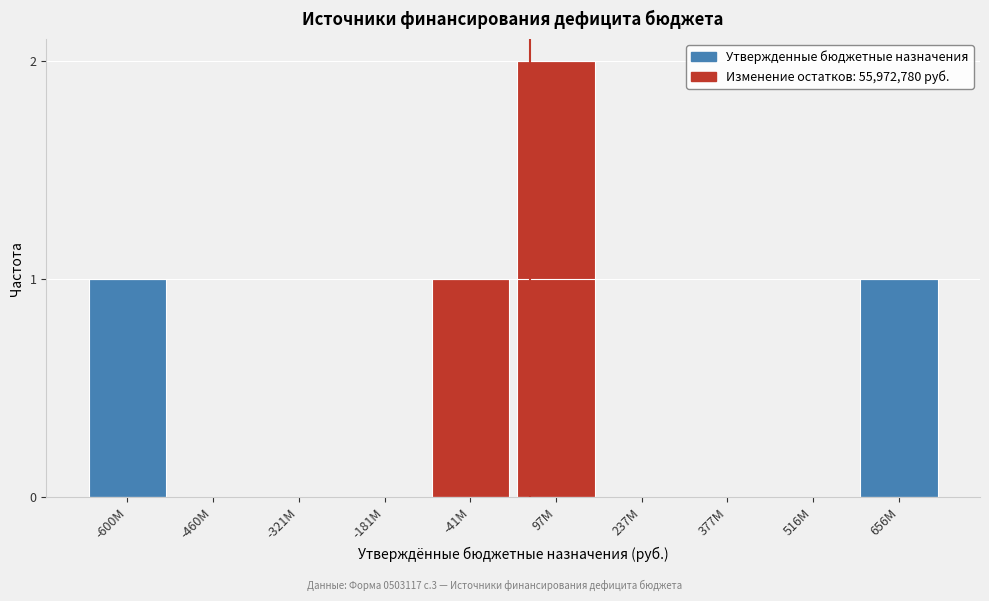

Reading right to left, list all the values displayed in this chart.

656M=1	516M=0	377M=0	237M=0	97M=2	-41M=1	-181M=0	-321M=0	-460M=0	-600M=1